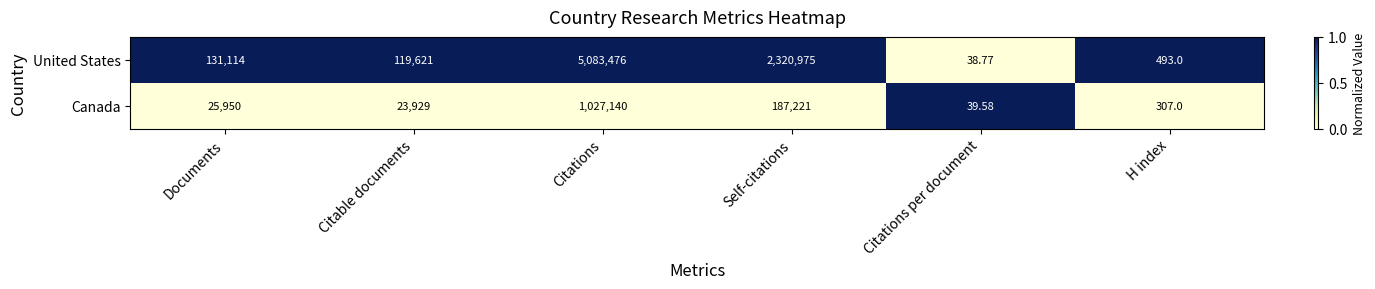

Rank the categories by Canada value from lowest to highest.

Citations per document, H index, Citable documents, Documents, Self-citations, Citations